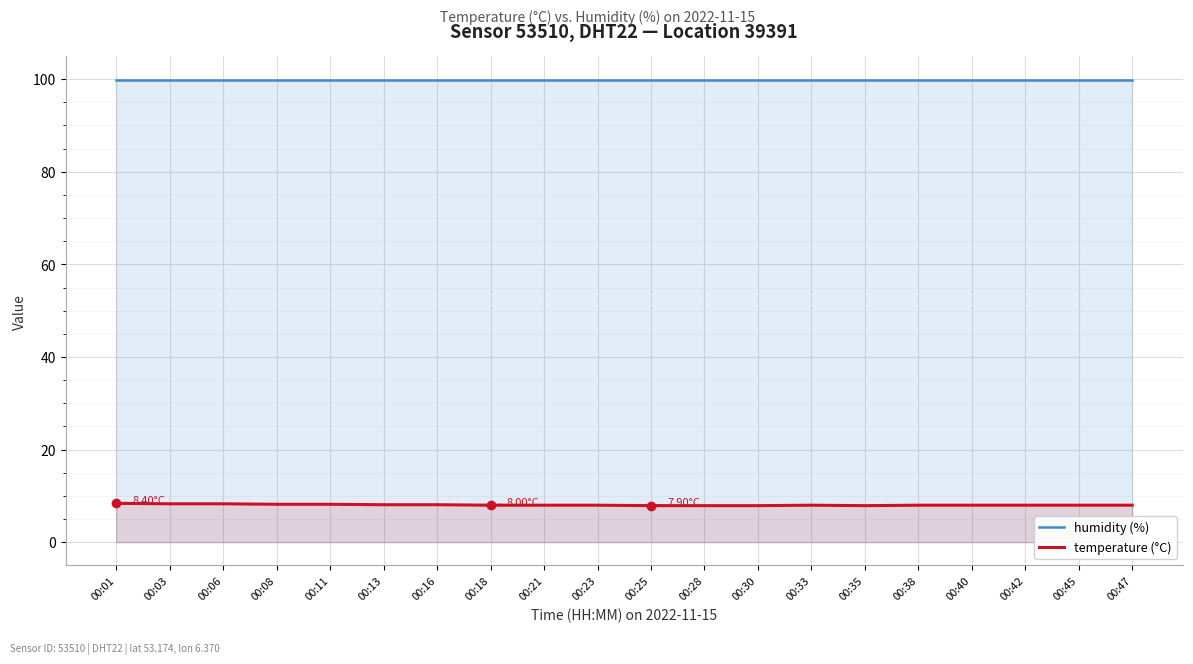

How many distinct data groups are displayed?

2